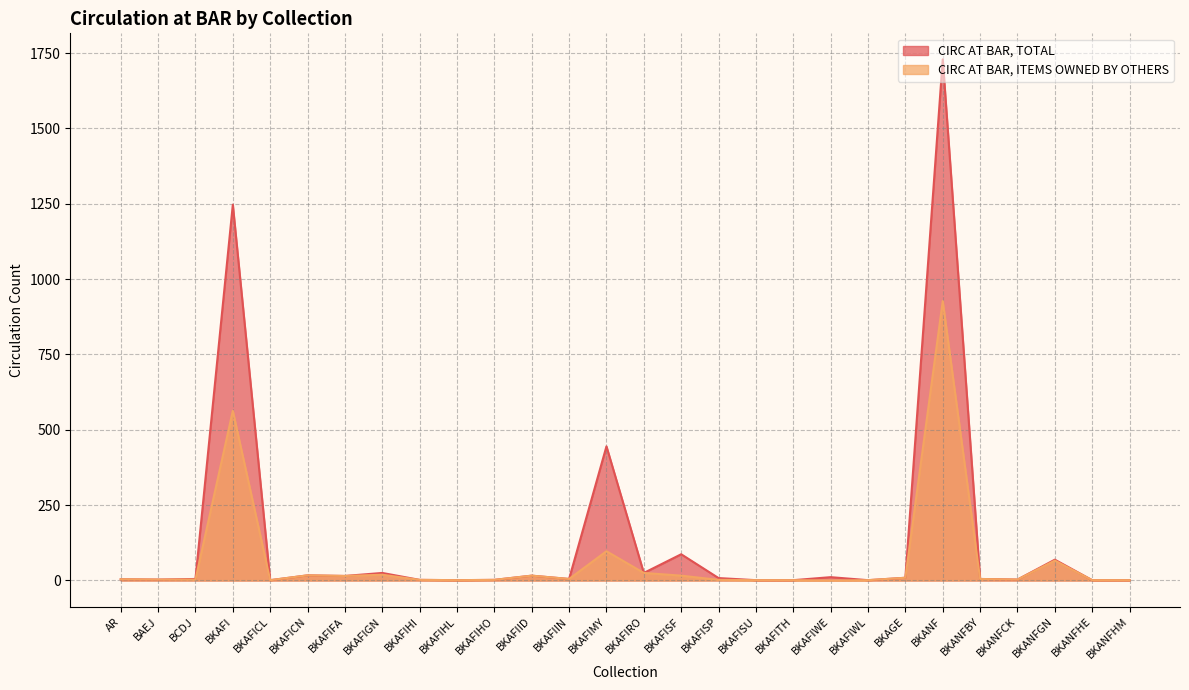

True or false: CIRC AT BAR, ITEMS OWNED BY OTHERS and CIRC AT BAR, TOTAL intersect in this chart.

False